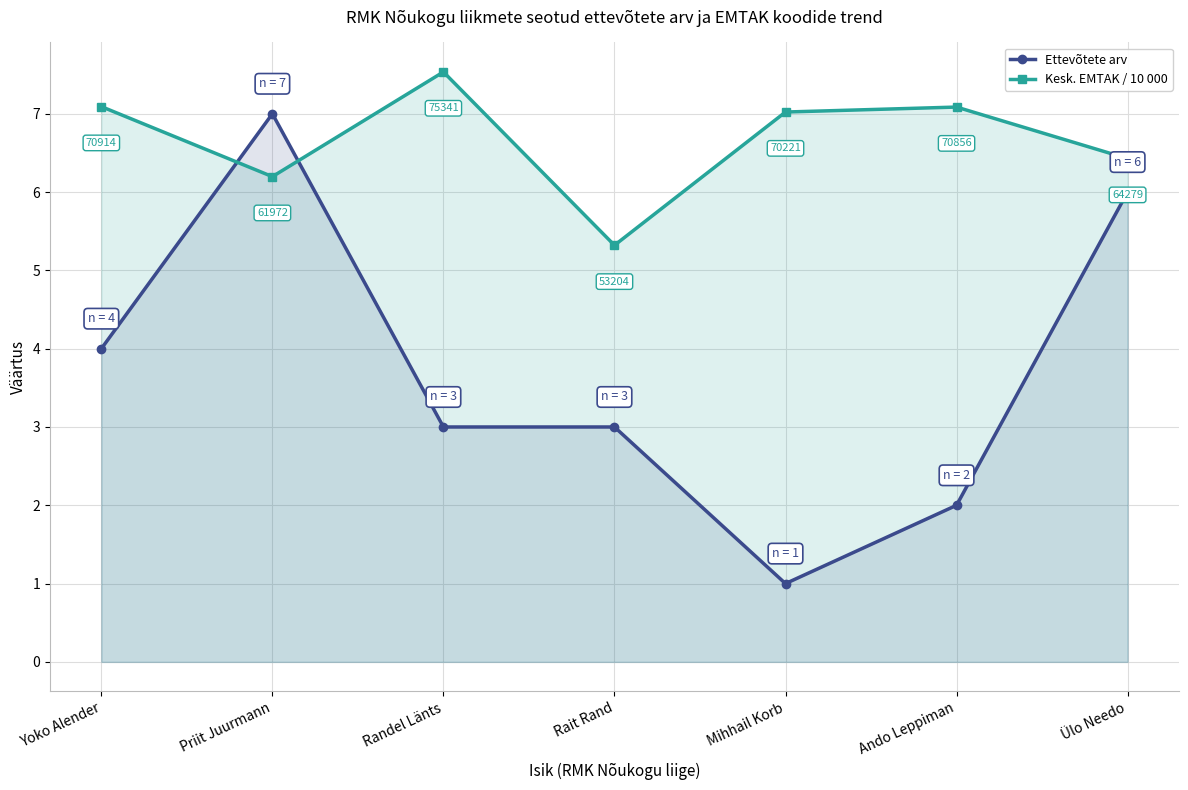

How many lines are shown in the chart?

2